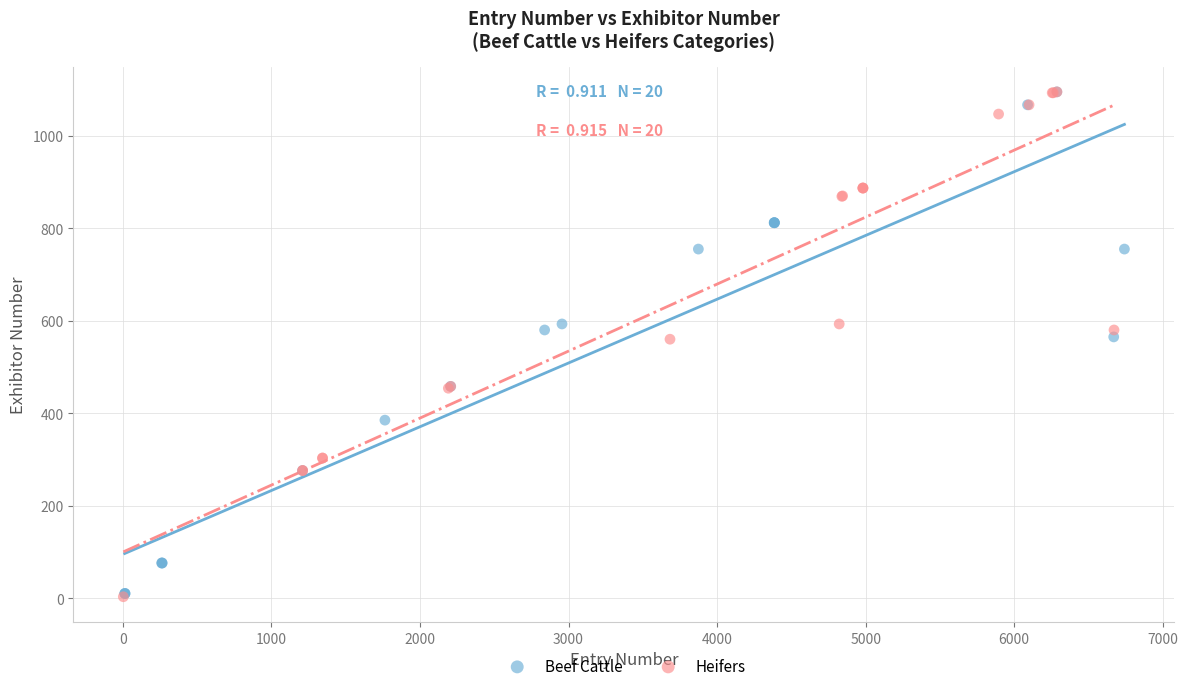

What are all the series names shown in the legend?

Beef Cattle, Heifers